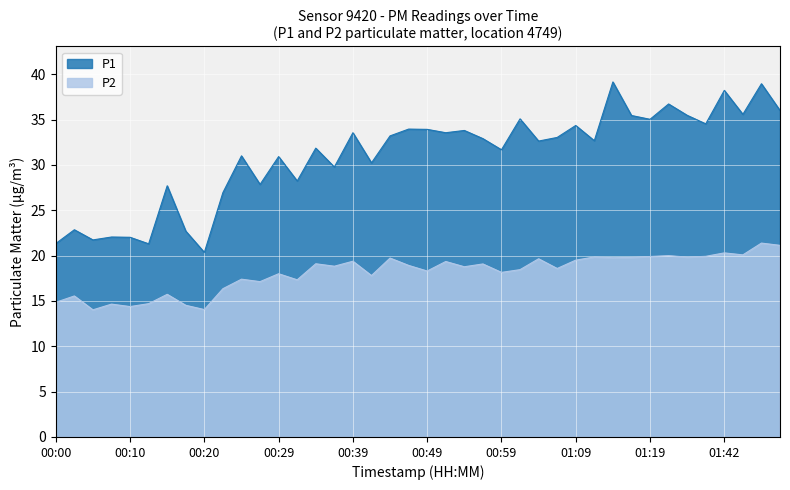

What is the average value of the P1 series?

31.0